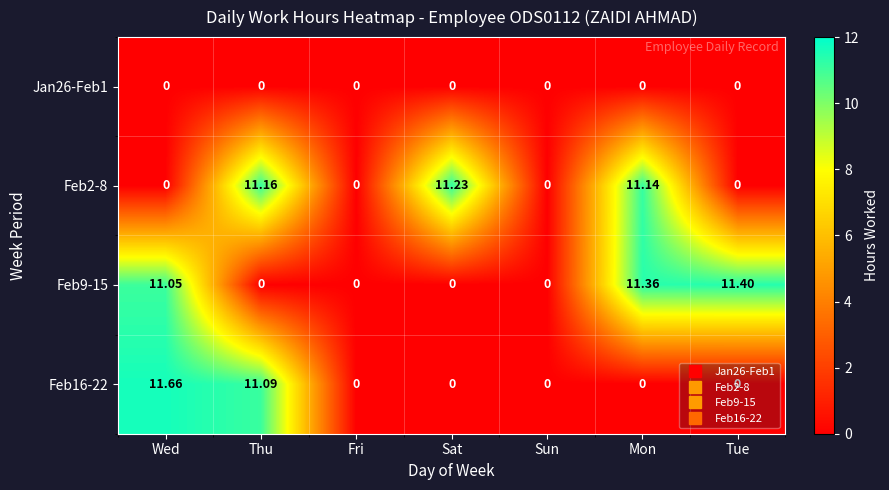

How many series are shown in this chart?

4